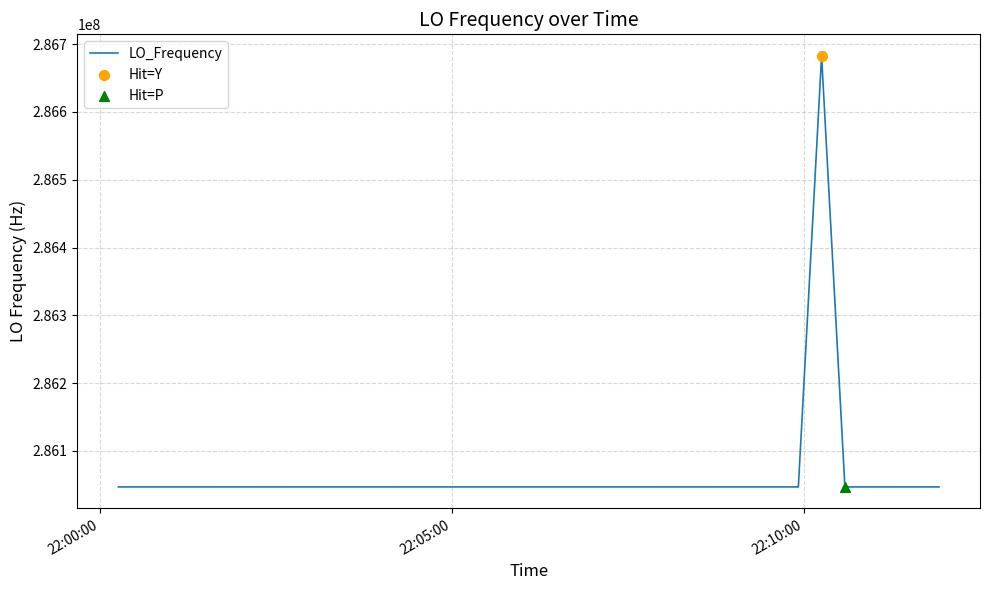

What is the smallest value displayed?

286046993.7